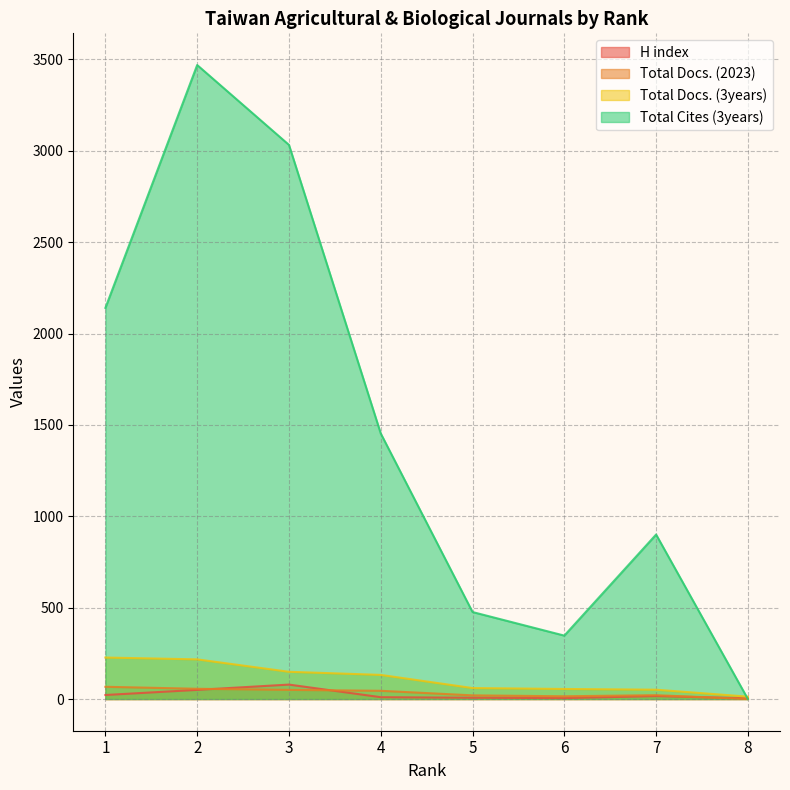

The Total Docs. (3years) series shows 217 at 2. True or false?

True